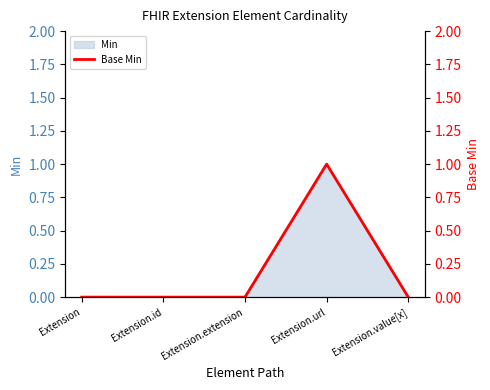

At which category does the data reach its first local peak?

Extension.url